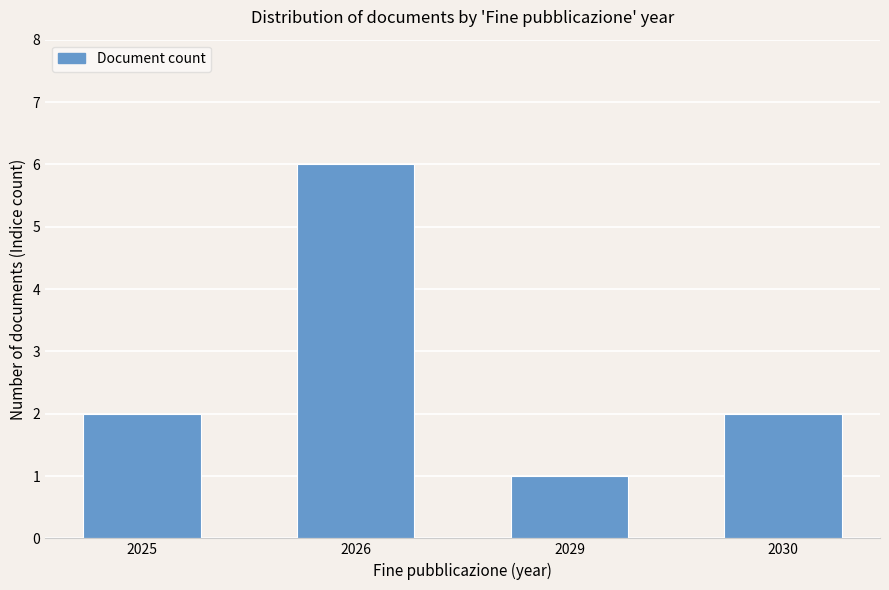

The value at 2025 is 3. True or false?

False